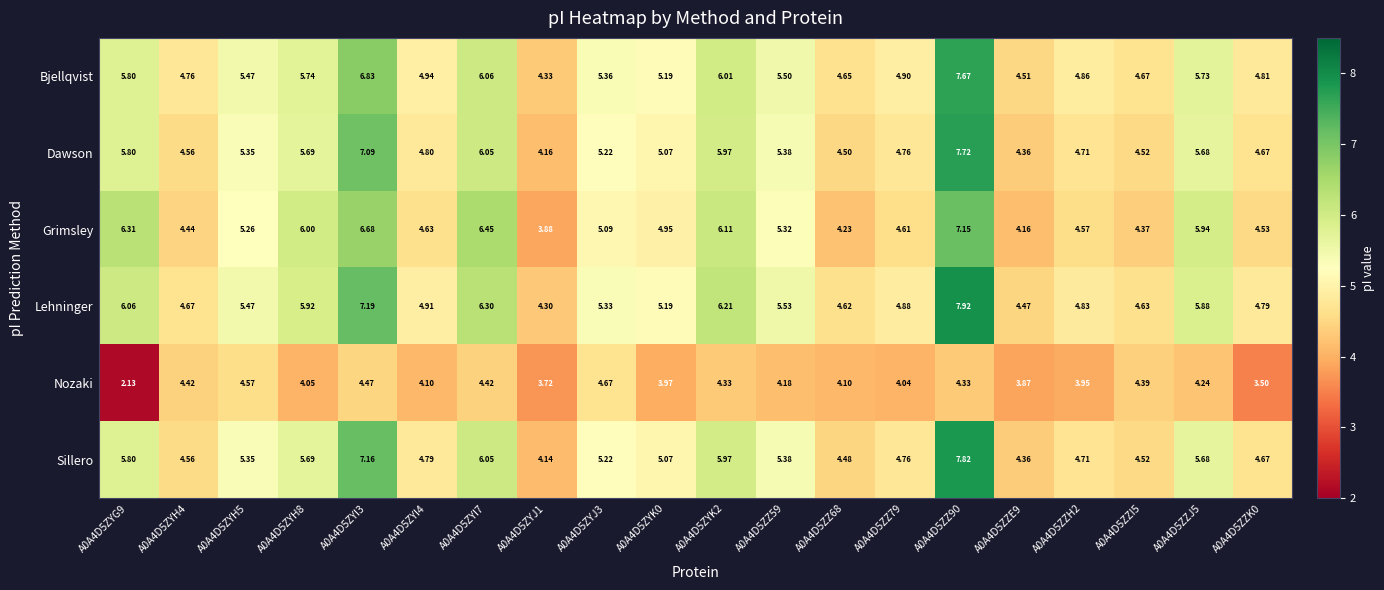

Is the value of Lehninger at A0A4D5ZZ68 greater than the value of Dawson at A0A4D5ZYI7?

No